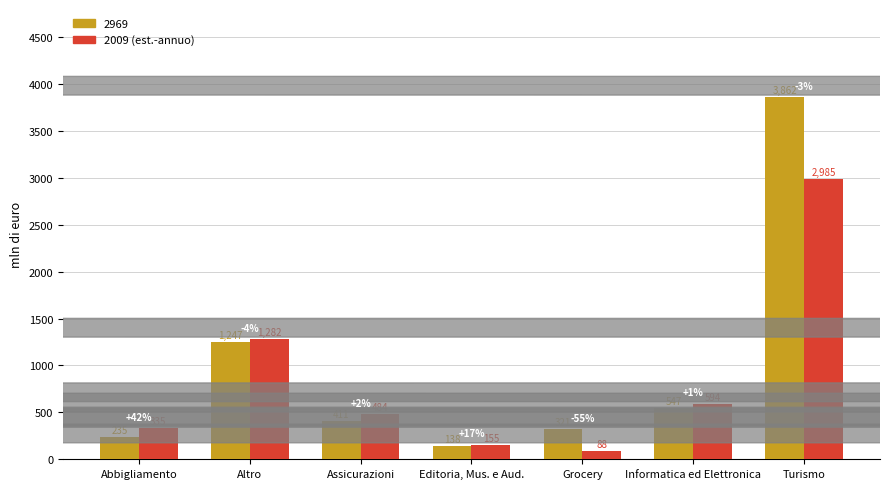

What is the minimum value shown in the chart?

88